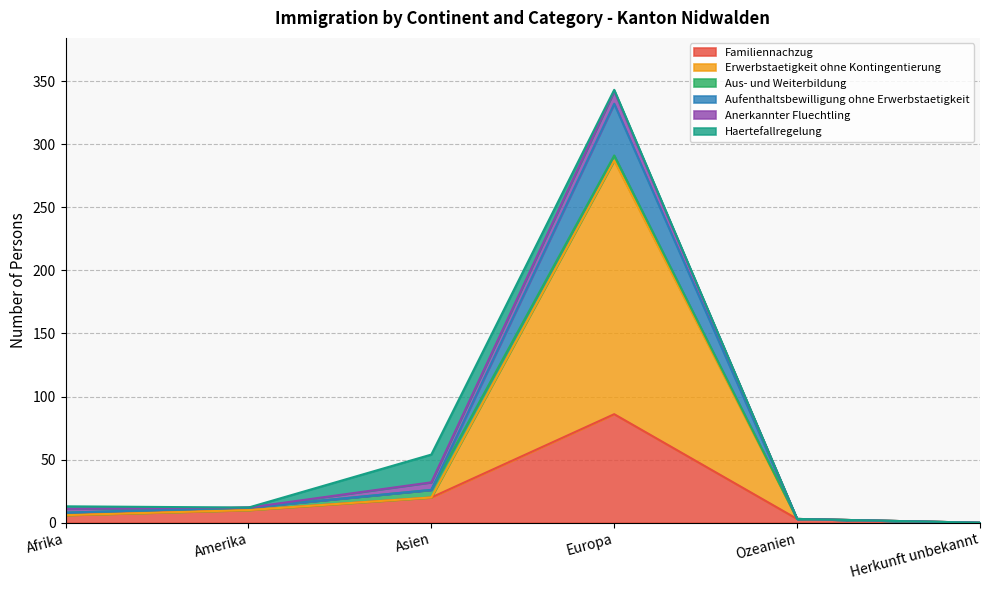

Is it true that Erwerbstaetigkeit ohne Kontingentierung equals 36 at Asien?

False